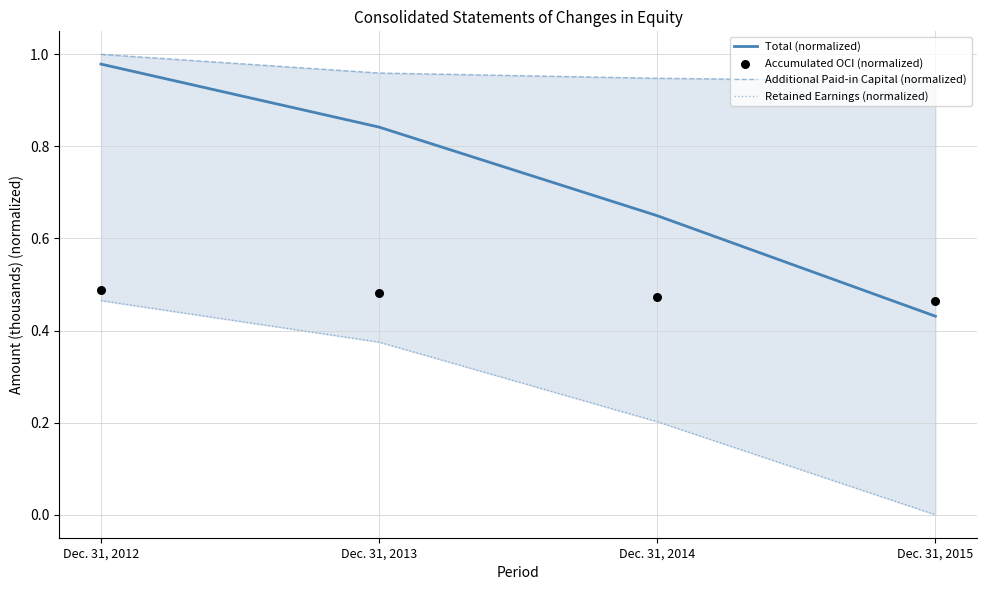

Which series has the widest spread of Y values?

Total (normalized)